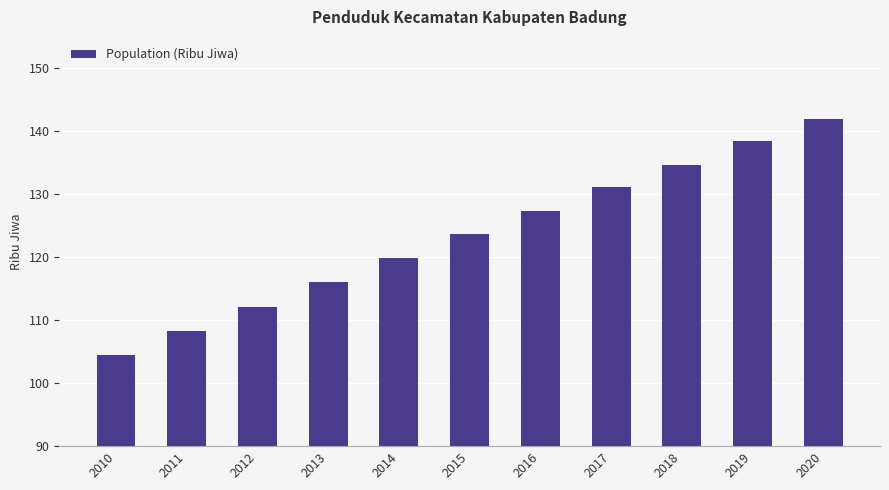

List the labels in order of value, smallest first.

2010, 2011, 2012, 2013, 2014, 2015, 2016, 2017, 2018, 2019, 2020